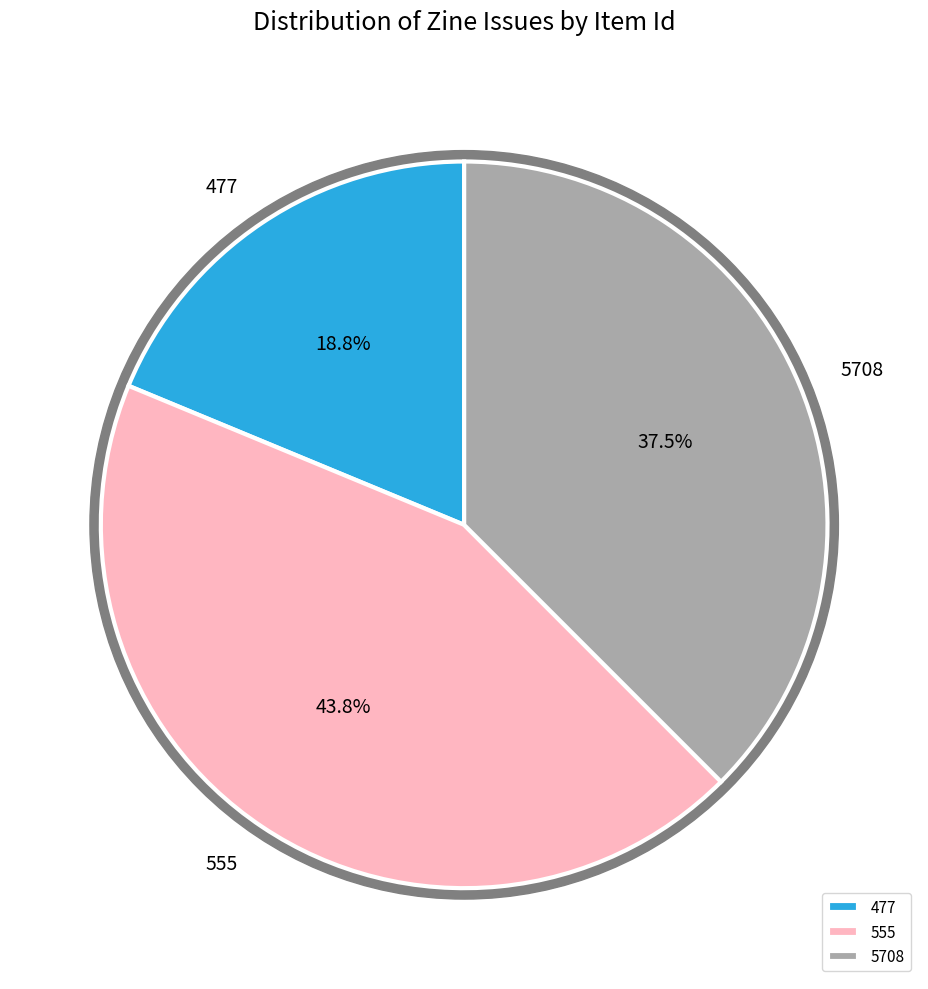

How many segments does this pie chart have?

3